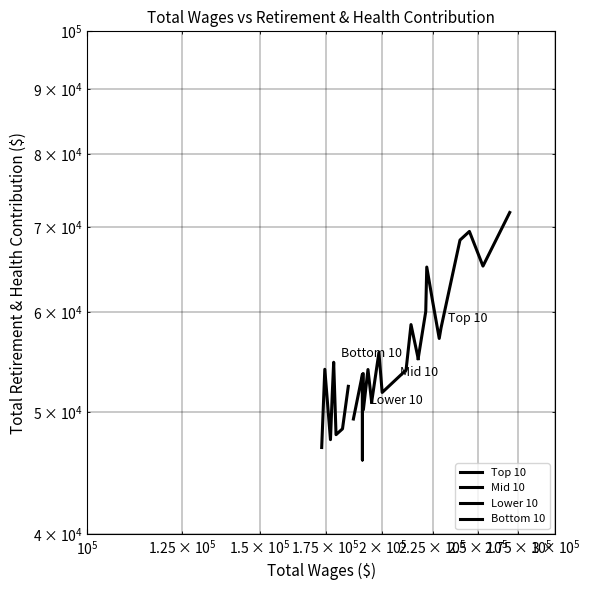

Is this an area chart (filled region under the line)?

No